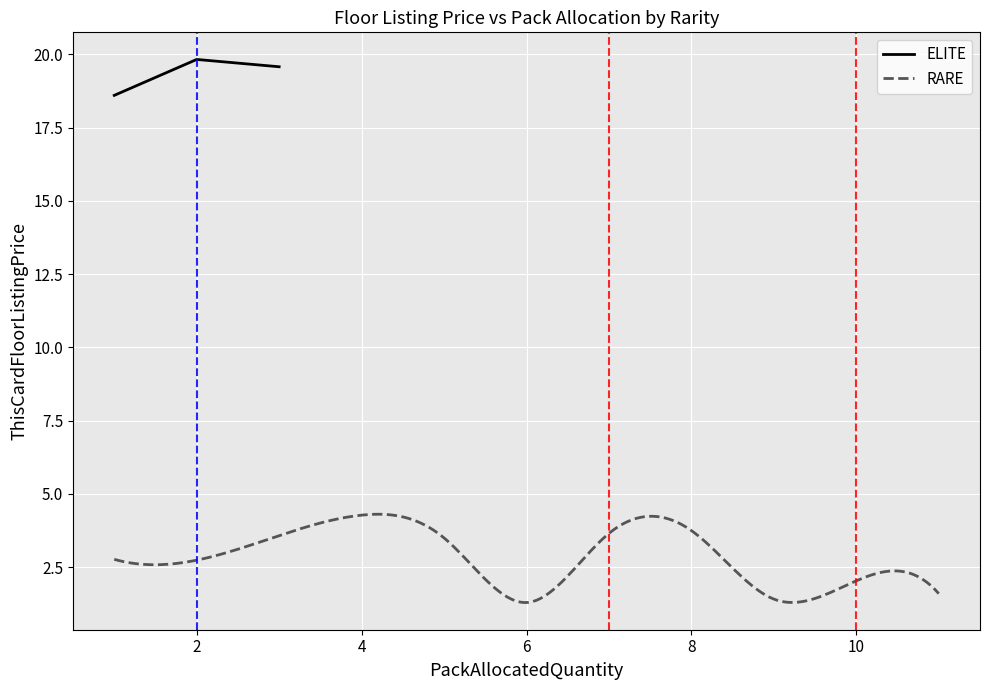

What is the maximum value for ELITE?

19.8